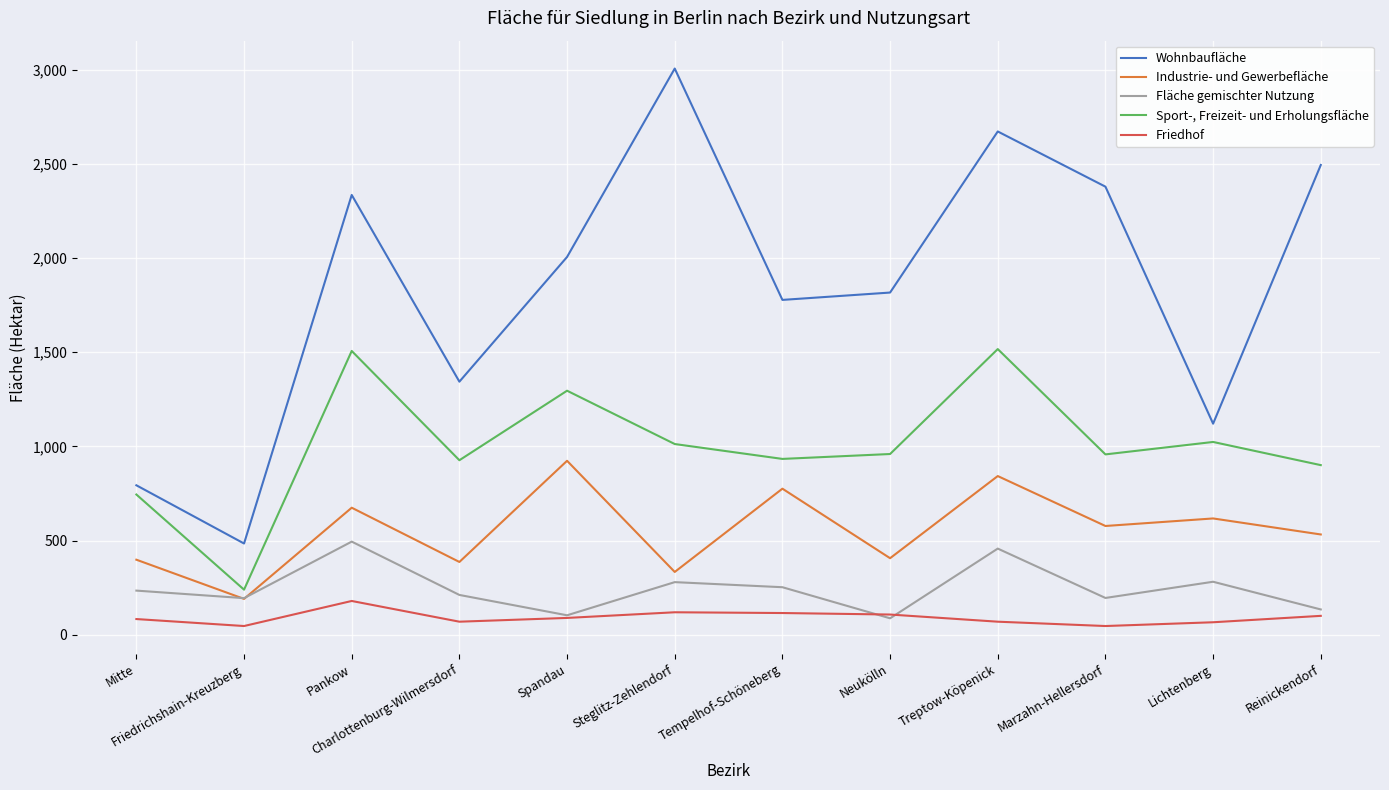

How many lines are shown in the chart?

5